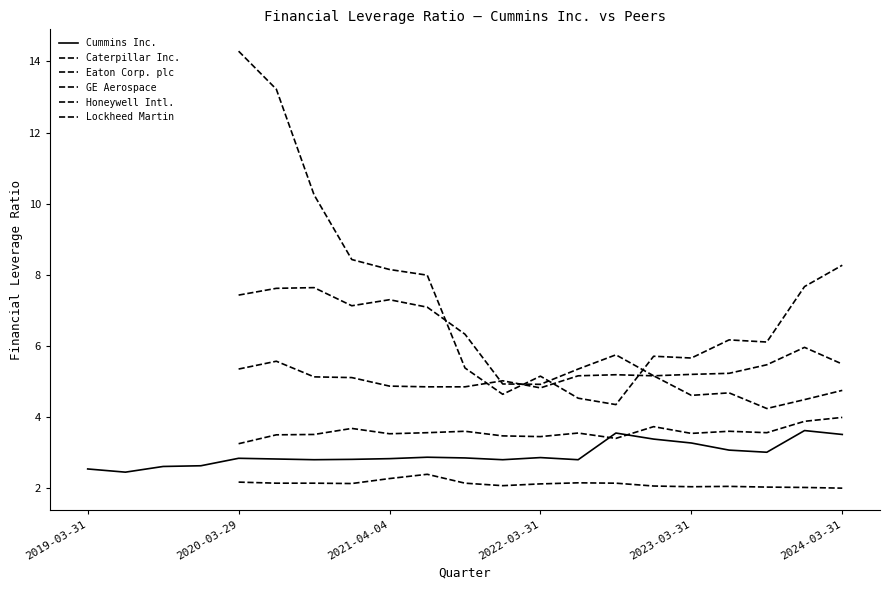

Count the number of categories in the chart.

21